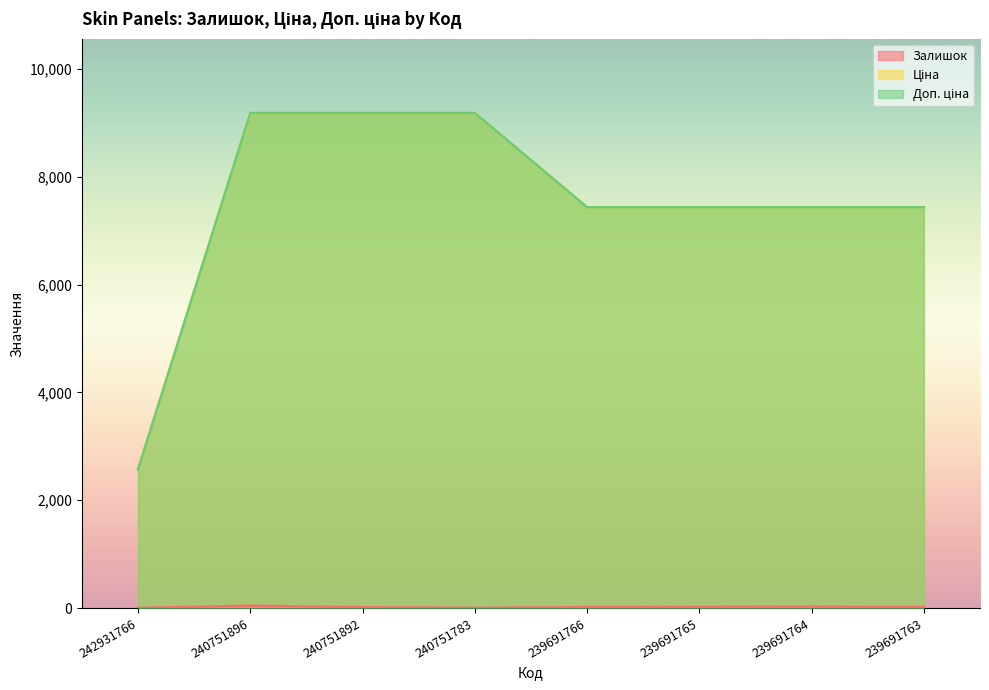

How many data points in Ціна are above 7436?

7